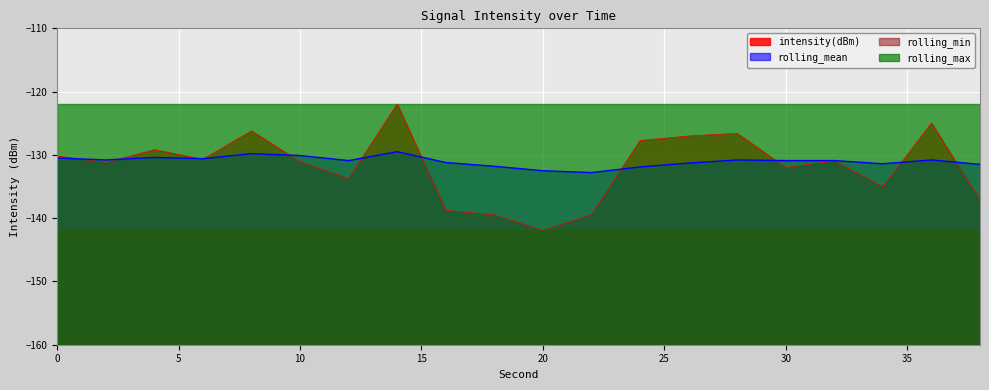

How many times do rolling_mean and intensity(dBm) cross each other?

11